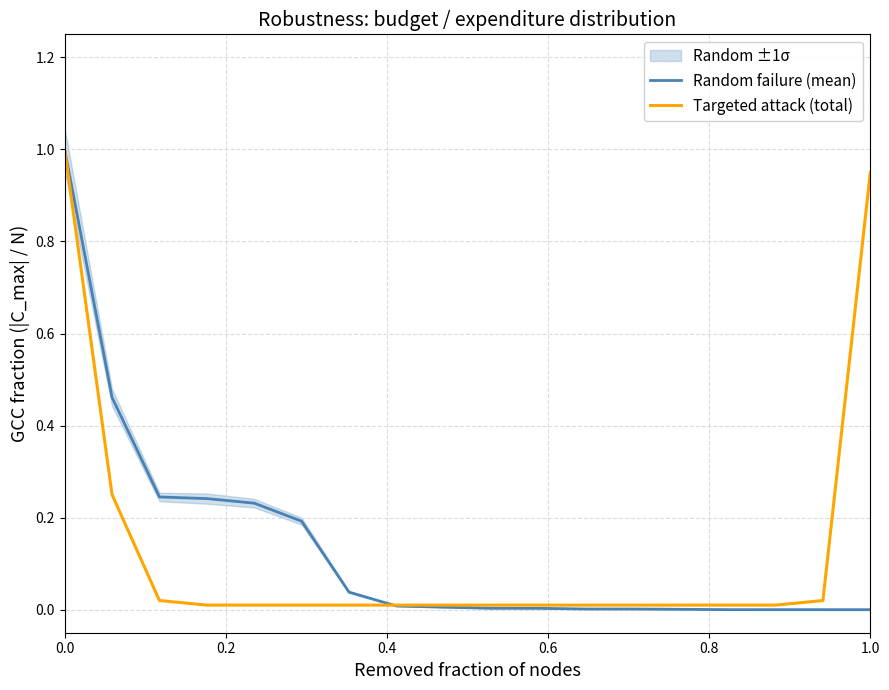

What is the maximum value for Targeted attack (total)?

1.0